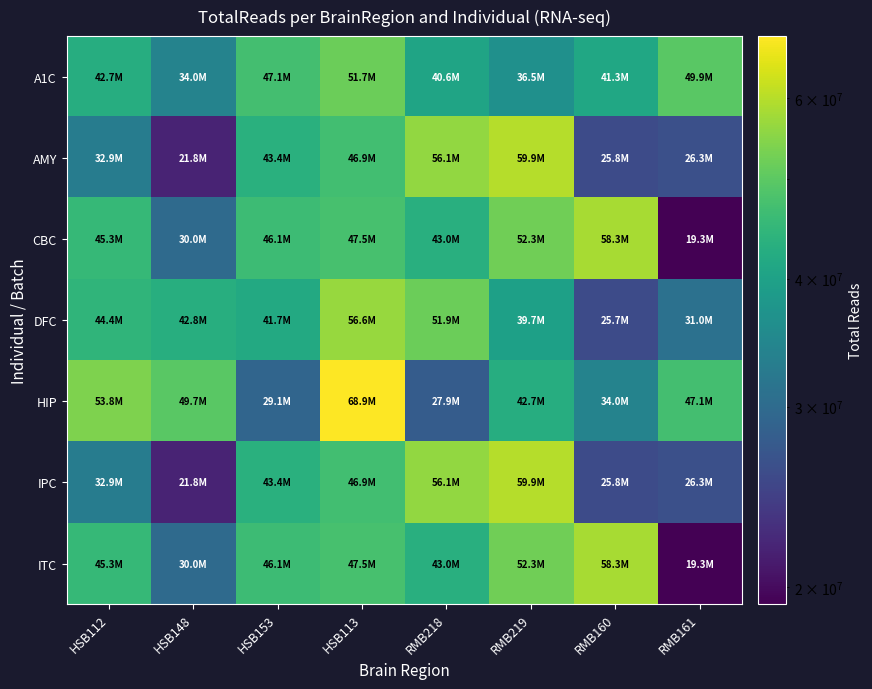

Reading right to left, what are all the values shown in this chart?

A1C: RMB161=49857884	RMB160=41255330	RMB219=36503173	RMB218=40648778	HSB113=51680373	HSB153=47050361	HSB148=34029810	HSB112=42659521
AMY: RMB161=26265653	RMB160=25793932	RMB219=59851749	RMB218=56095253	HSB113=46876585	HSB153=43366445	HSB148=21847169	HSB112=32931815
CBC: RMB161=19260978	RMB160=58302814	RMB219=52316445	RMB218=43012650	HSB113=47484672	HSB153=46114422	HSB148=29974549	HSB112=45308532
DFC: RMB161=30952401	RMB160=25745137	RMB219=39729404	RMB218=51871236	HSB113=56626061	HSB153=41686830	HSB148=42804746	HSB112=44353135
HIP: RMB161=47050361	RMB160=34029810	RMB219=42659521	RMB218=27903604	HSB113=68928225	HSB153=29132591	HSB148=49688288	HSB112=53849649
IPC: RMB161=26265653	RMB160=25793932	RMB219=59851749	RMB218=56095253	HSB113=46876585	HSB153=43366445	HSB148=21847169	HSB112=32931815
ITC: RMB161=19260978	RMB160=58302814	RMB219=52316445	RMB218=43012650	HSB113=47484672	HSB153=46114422	HSB148=29974549	HSB112=45308532